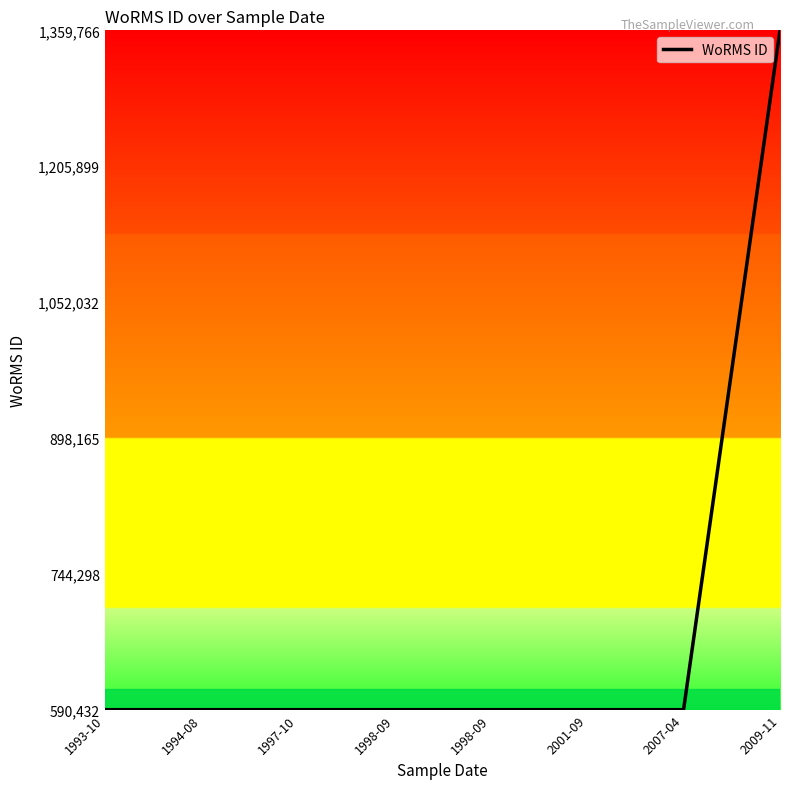

Reading right to left, what are all the values shown in this chart?

100.0	0.0	0.0	0.0	0.0	0.0	0.0	0.0